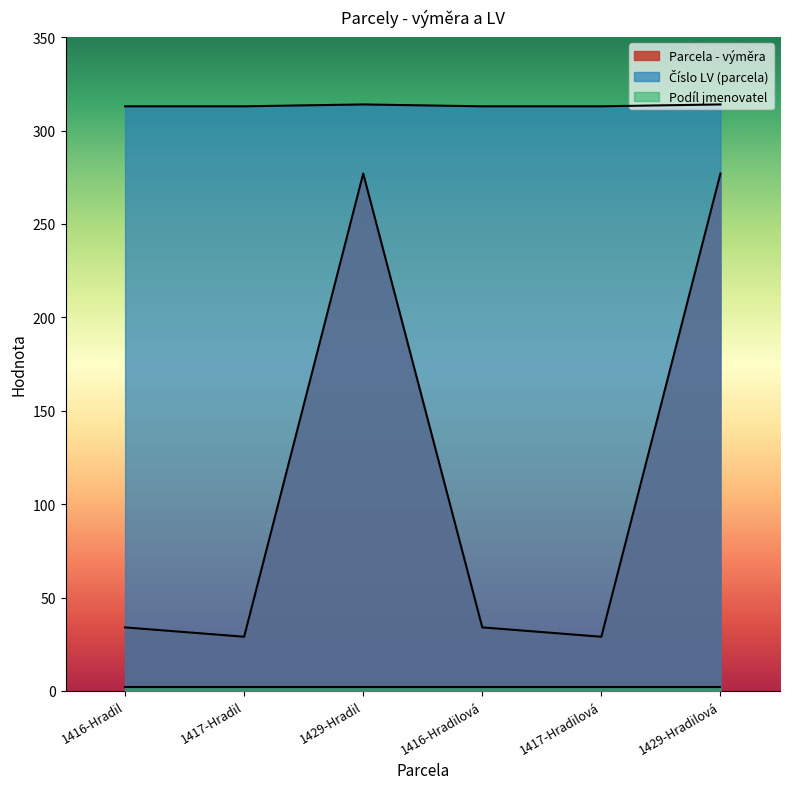

True or false: Číslo LV (parcela) and Parcela - výměra intersect in this chart.

False